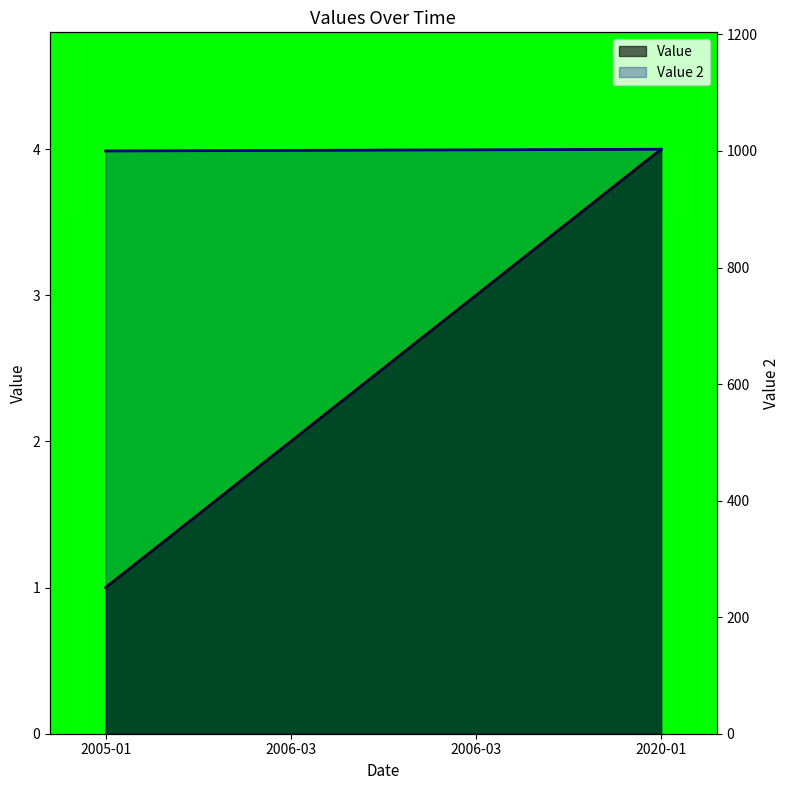

List the labels in order of Value value, smallest first.

2005-01, 2006-03, 2006-03, 2020-01